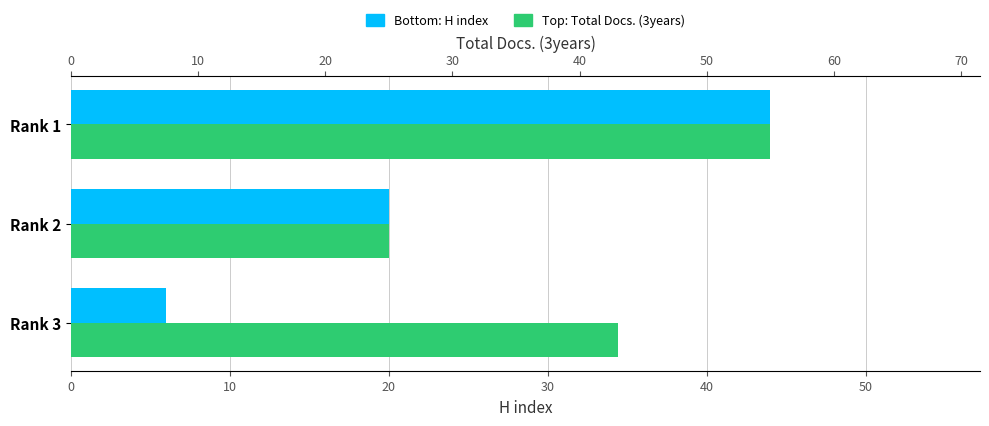

What is the value of the H index bar at the 1st from the left?

44